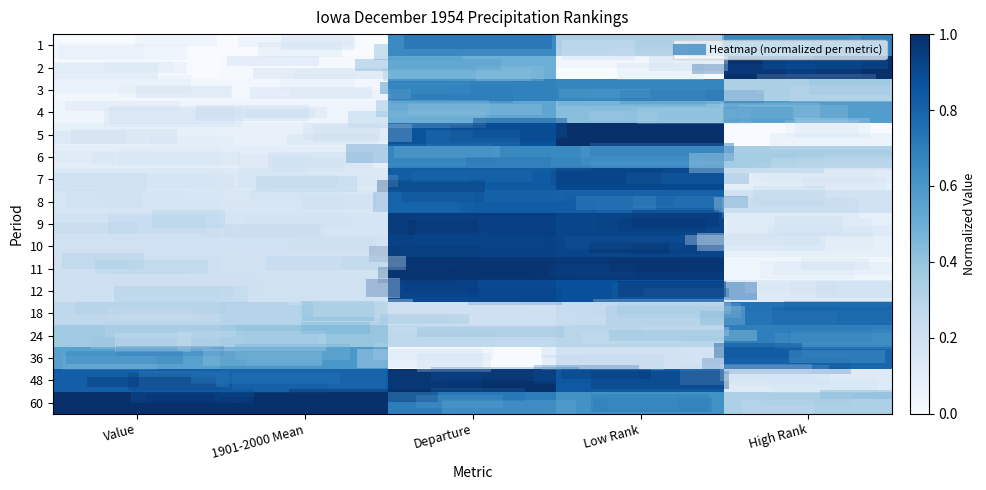

Reading left to right, extract all data points from this chart.

1: Value=0.0	1901-2000 Mean=0.0	Departure=0.7	Low Rank=0.3	High Rank=0.7
2: Value=0.0	1901-2000 Mean=0.0	Departure=0.5	Low Rank=0.0	High Rank=1.0
3: Value=0.0	1901-2000 Mean=0.0	Departure=0.7	Low Rank=0.7	High Rank=0.3
4: Value=0.0	1901-2000 Mean=0.0	Departure=0.5	Low Rank=0.4	High Rank=0.6
5: Value=0.1	1901-2000 Mean=0.1	Departure=0.9	Low Rank=1.0	High Rank=0.0
6: Value=0.1	1901-2000 Mean=0.1	Departure=0.7	Low Rank=0.7	High Rank=0.3
7: Value=0.1	1901-2000 Mean=0.1	Departure=0.8	Low Rank=0.9	High Rank=0.1
8: Value=0.2	1901-2000 Mean=0.2	Departure=0.8	Low Rank=0.8	High Rank=0.2
9: Value=0.2	1901-2000 Mean=0.2	Departure=1.0	Low Rank=0.9	High Rank=0.1
10: Value=0.2	1901-2000 Mean=0.2	Departure=0.9	Low Rank=0.9	High Rank=0.1
11: Value=0.2	1901-2000 Mean=0.2	Departure=1.0	Low Rank=1.0	High Rank=0.0
12: Value=0.2	1901-2000 Mean=0.2	Departure=0.9	Low Rank=0.9	High Rank=0.1
18: Value=0.3	1901-2000 Mean=0.3	Departure=0.2	Low Rank=0.2	High Rank=0.7
24: Value=0.4	1901-2000 Mean=0.4	Departure=0.3	Low Rank=0.3	High Rank=0.7
36: Value=0.6	1901-2000 Mean=0.6	Departure=0.0	Low Rank=0.2	High Rank=0.8
48: Value=0.8	1901-2000 Mean=0.8	Departure=1.0	Low Rank=0.8	High Rank=0.1
60: Value=1.0	1901-2000 Mean=1.0	Departure=0.7	Low Rank=0.6	High Rank=0.3